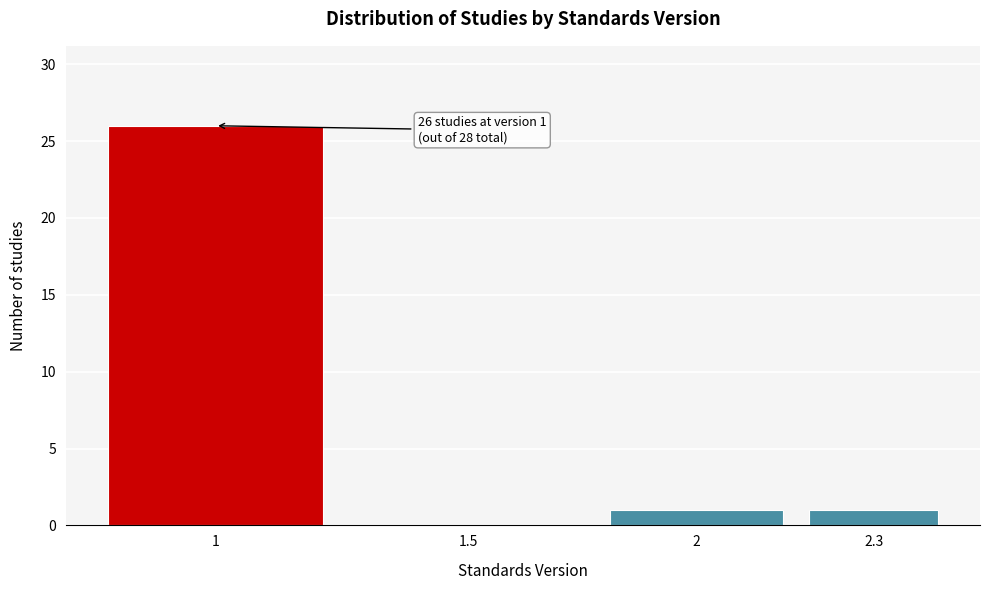

Reading left to right, transcribe all the data shown in this chart.

1=26	1.5=0	2=1	2.3=1